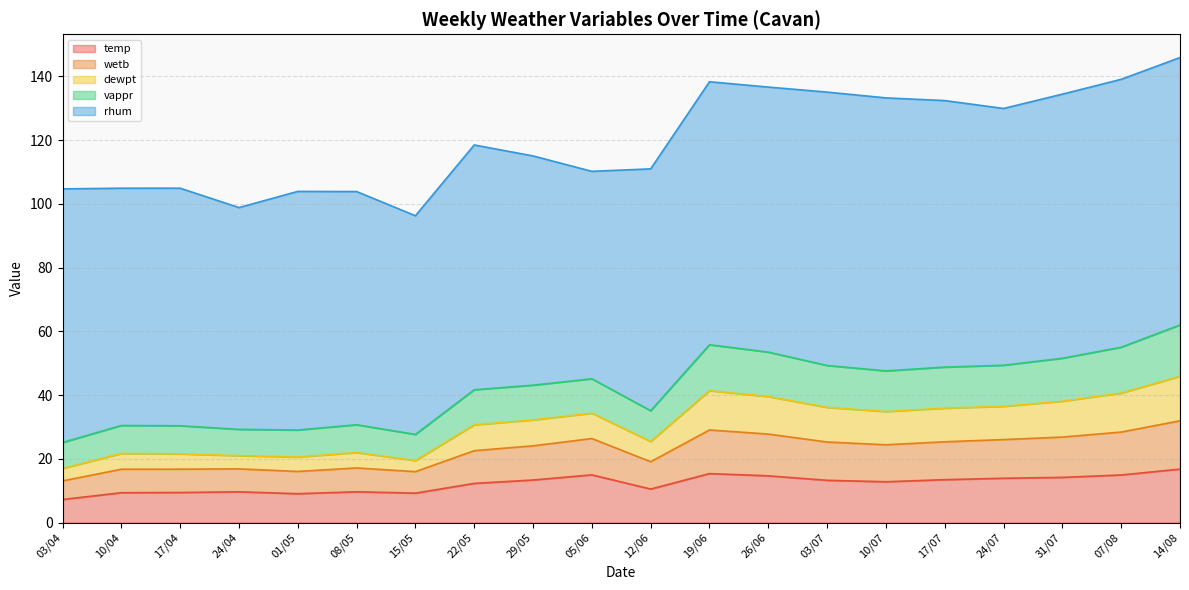

What is the highest value of the temp series?

16.8